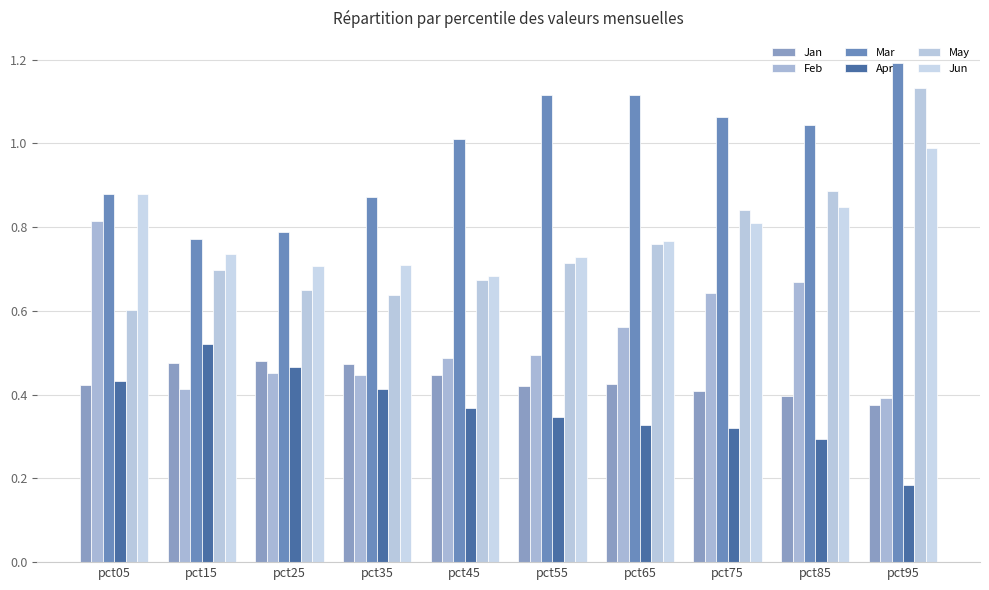

True or false: Mar has a value of 1.1 at pct65.

True